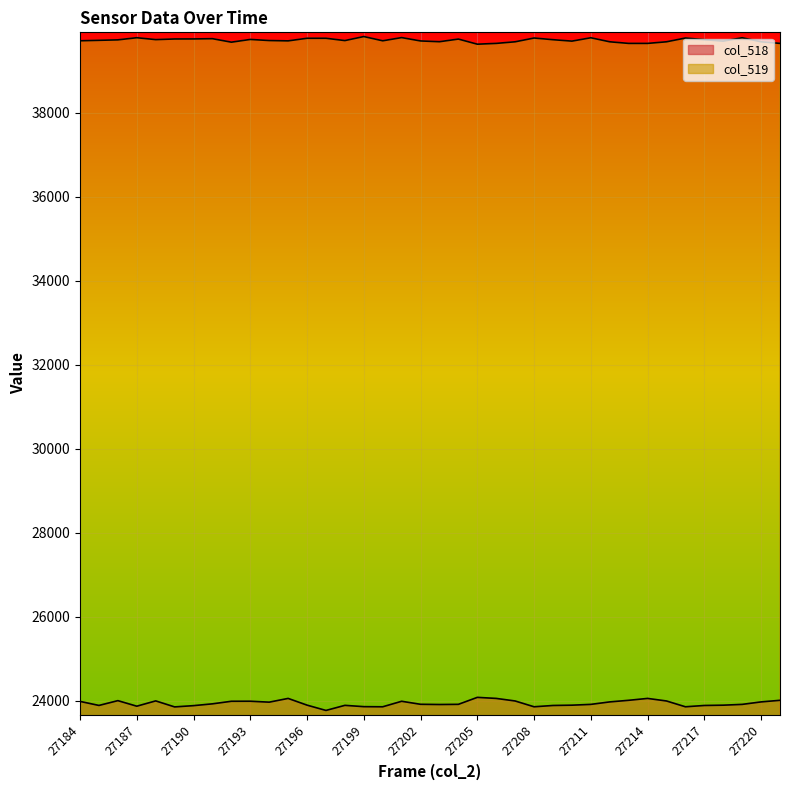

At how many categories does at least one series exceed 39666?

33